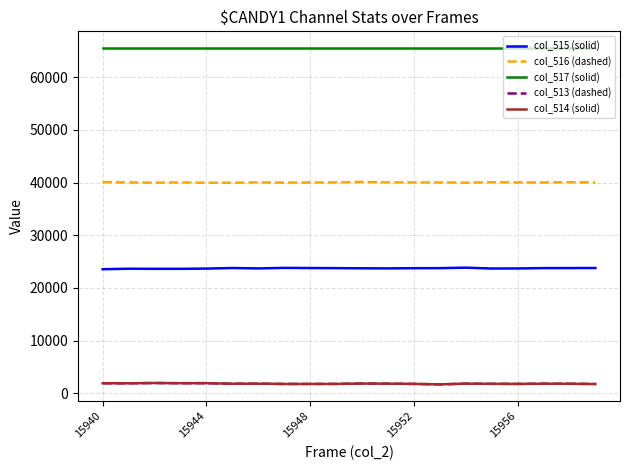

How many lines are shown in the chart?

5